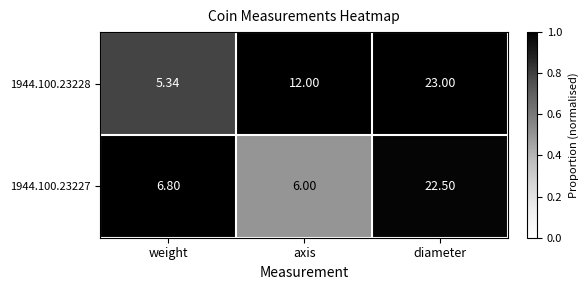

Which category has the highest value across all series?

diameter